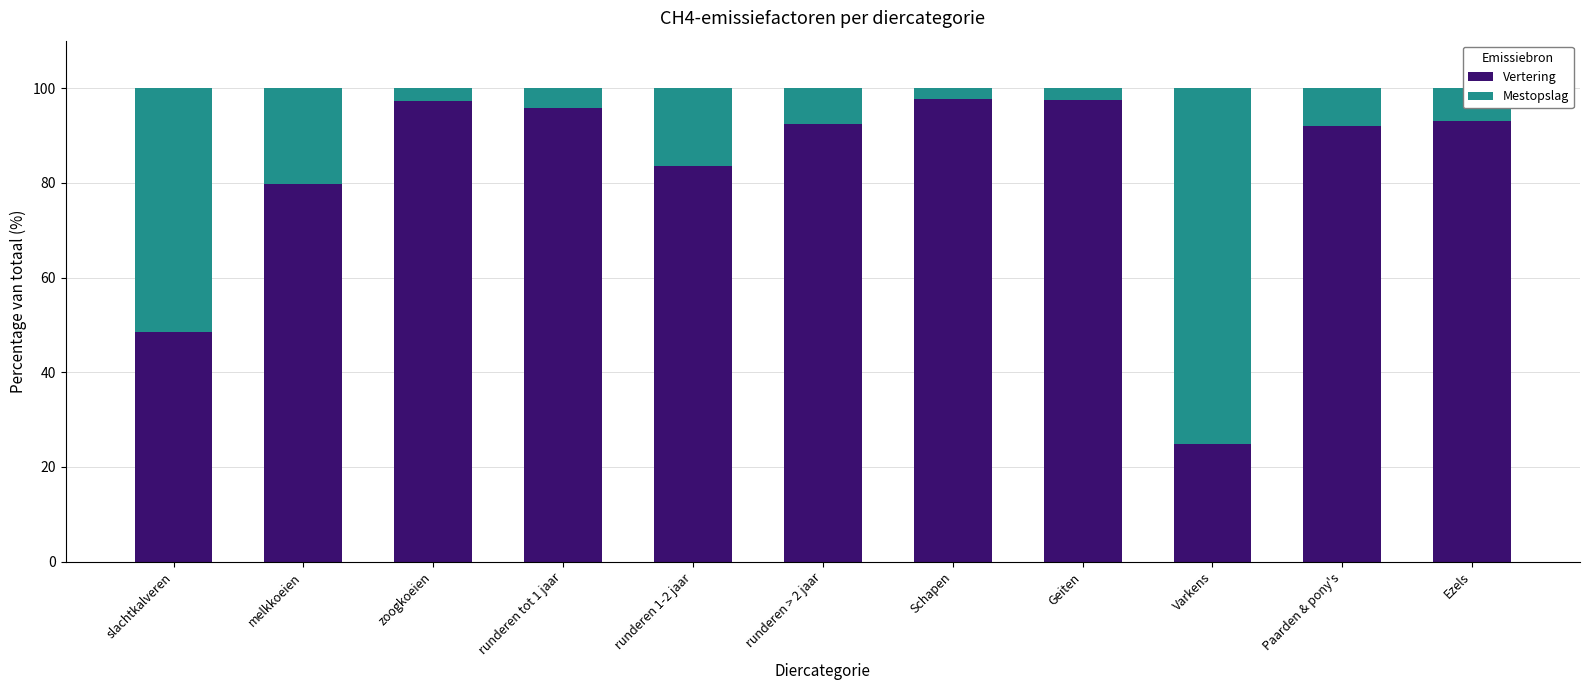

What is the value of the Vertering bar at the 8th from the left?

97.5